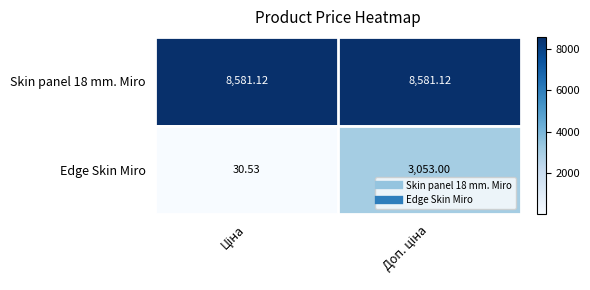

Which series has the widest spread of values?

Edge Skin Miro